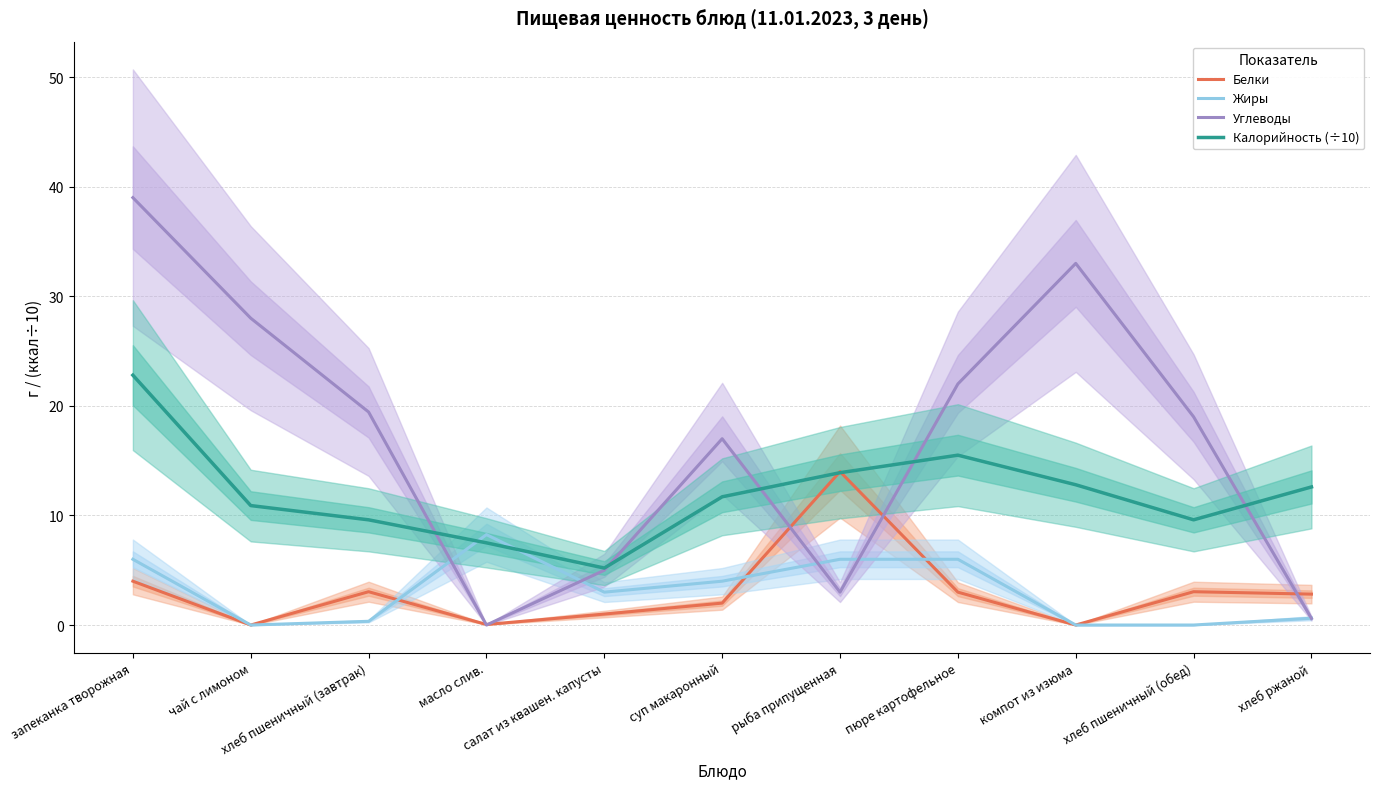

True or false: Жиры and Белки intersect in this chart.

True